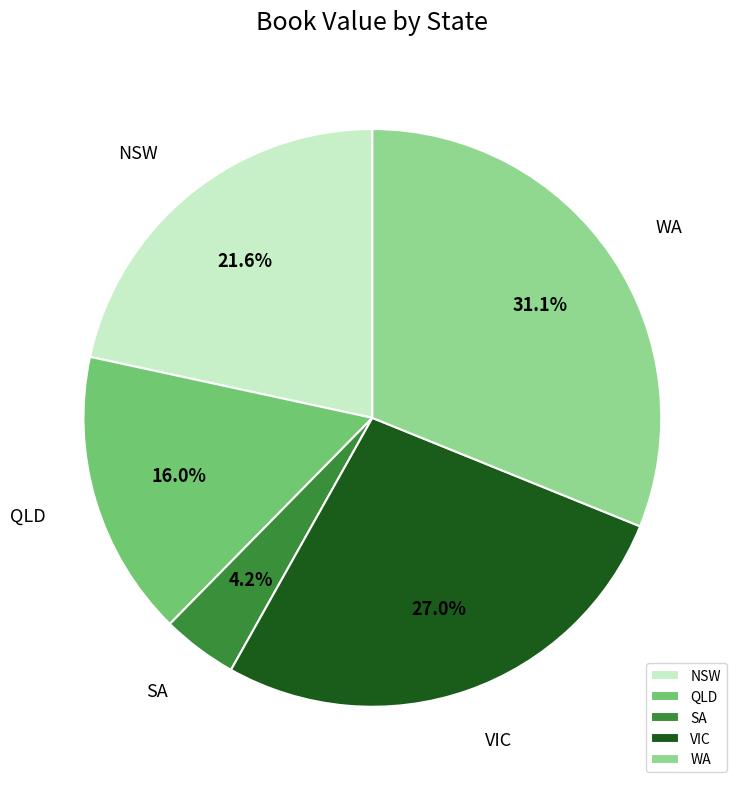

Which slice is the smallest?

SA